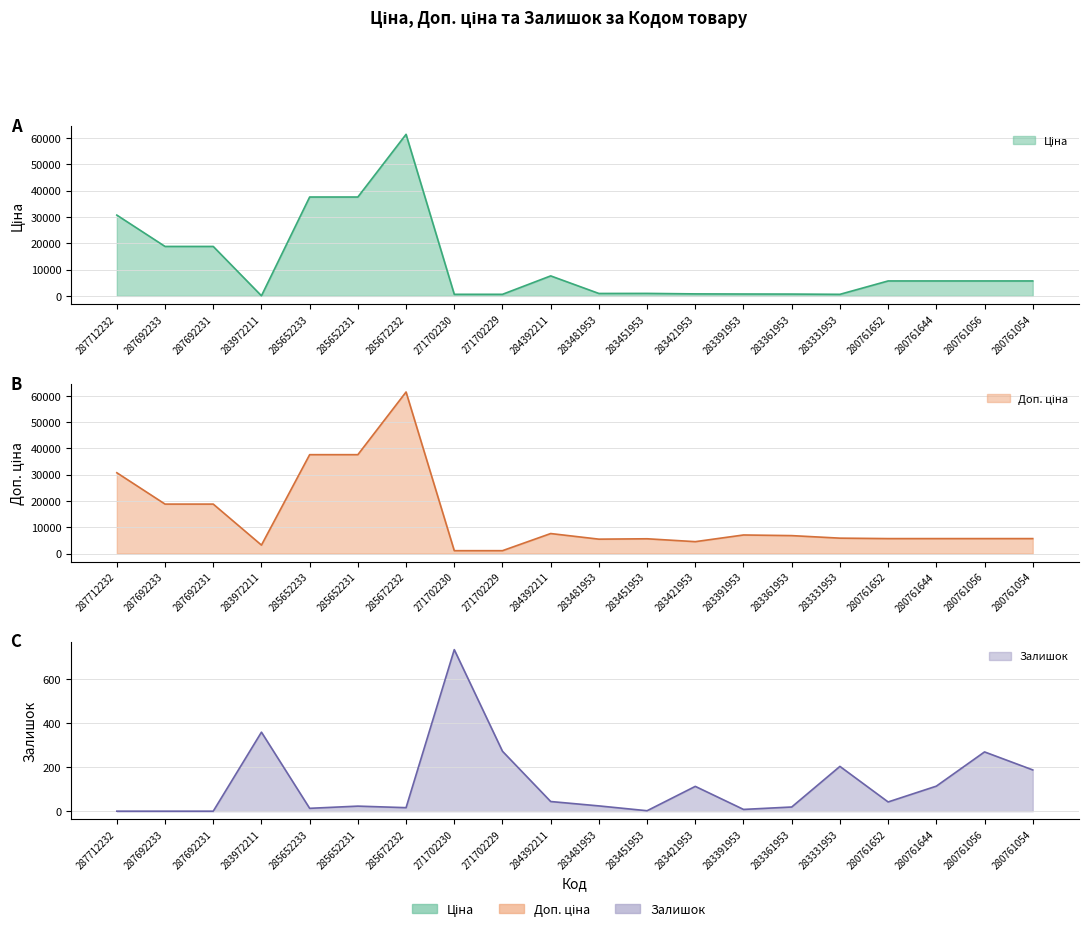

Is it true that Доп. ціна equals 10176.9 at 280761644?

False